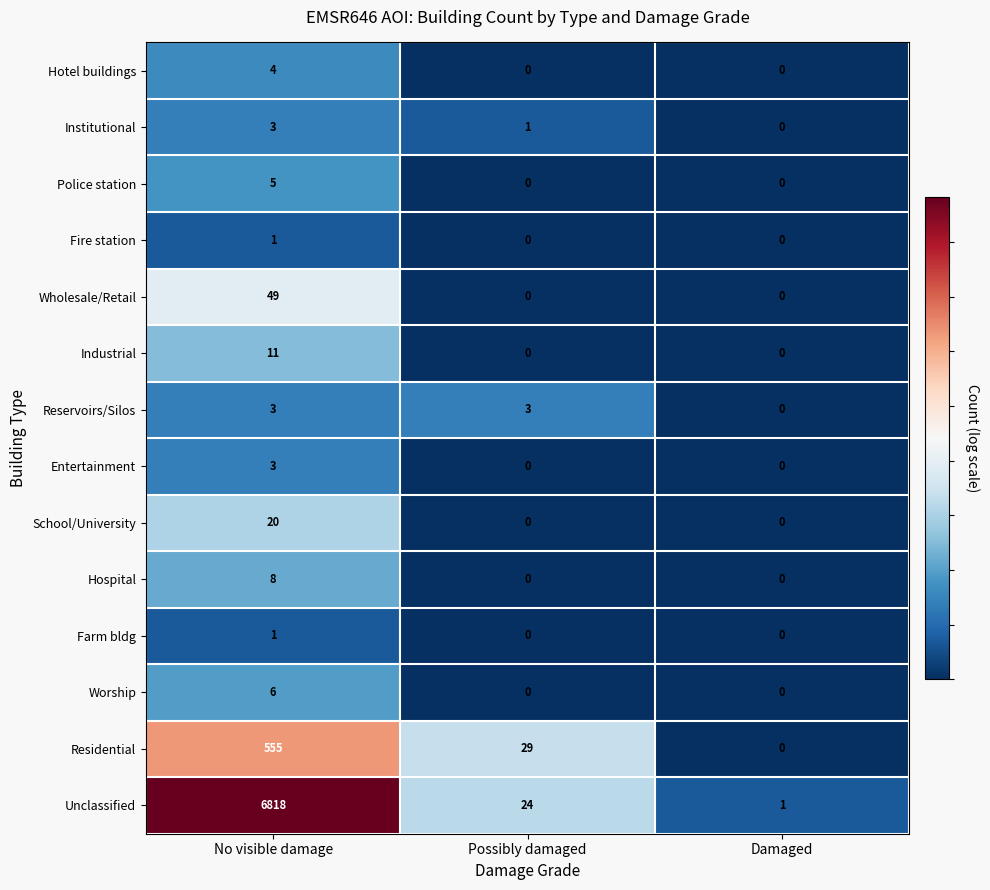

What is the difference between the maximum and minimum values in the Reservoirs/Silos series?

3